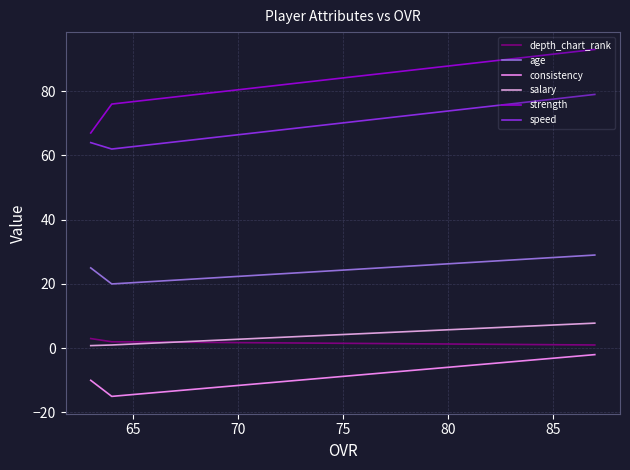

How many series are shown in this chart?

6